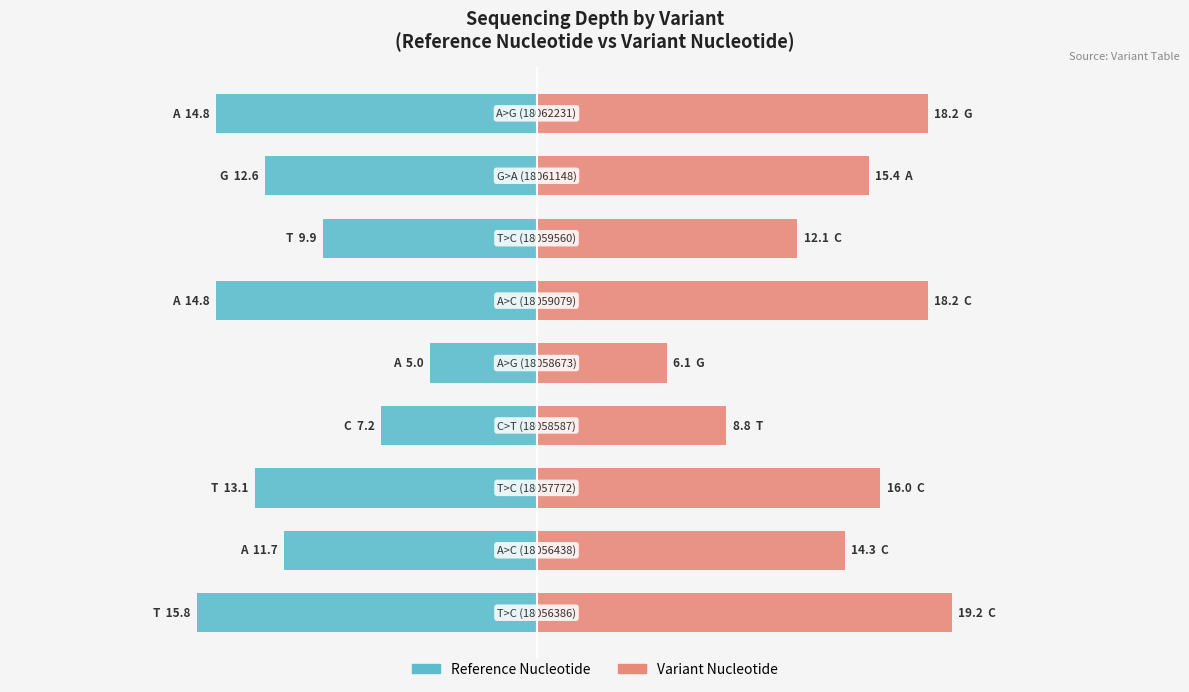

Is it true that Reference Nucleotide equals -13.1 at 2?

True